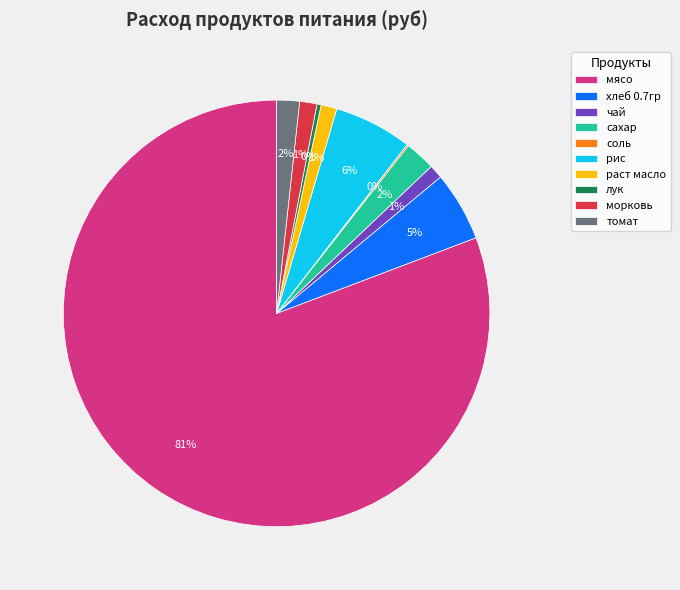

To the nearest percent, what is the average slice percentage?

10%